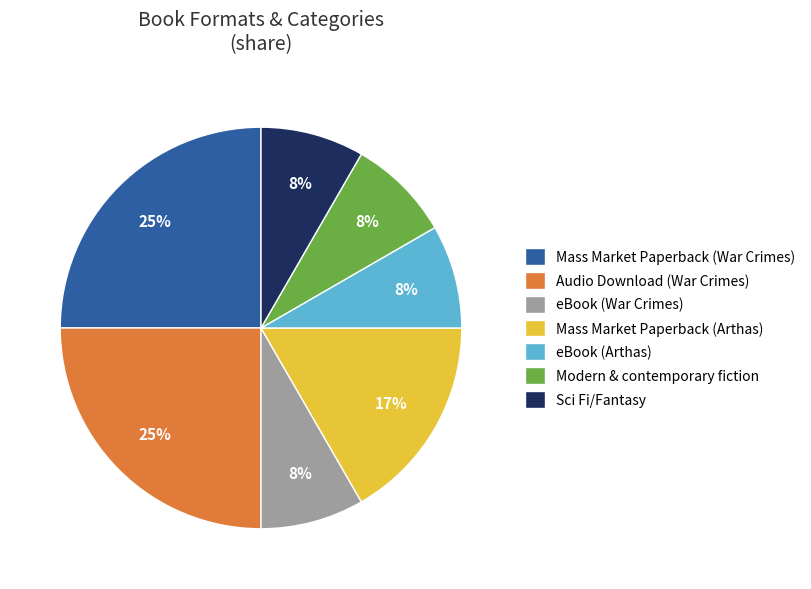

To the nearest percent, what is the difference between the Audio Download (War Crimes) and eBook (War Crimes) slice percentages?

17%